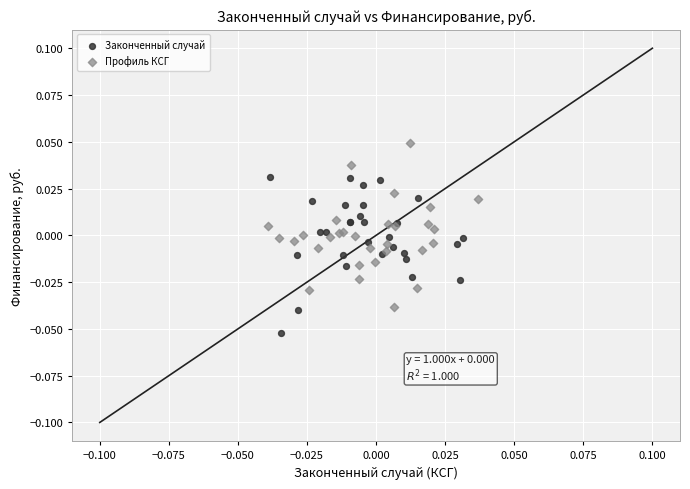

Which series reaches the maximum Y coordinate?

Профиль КСГ